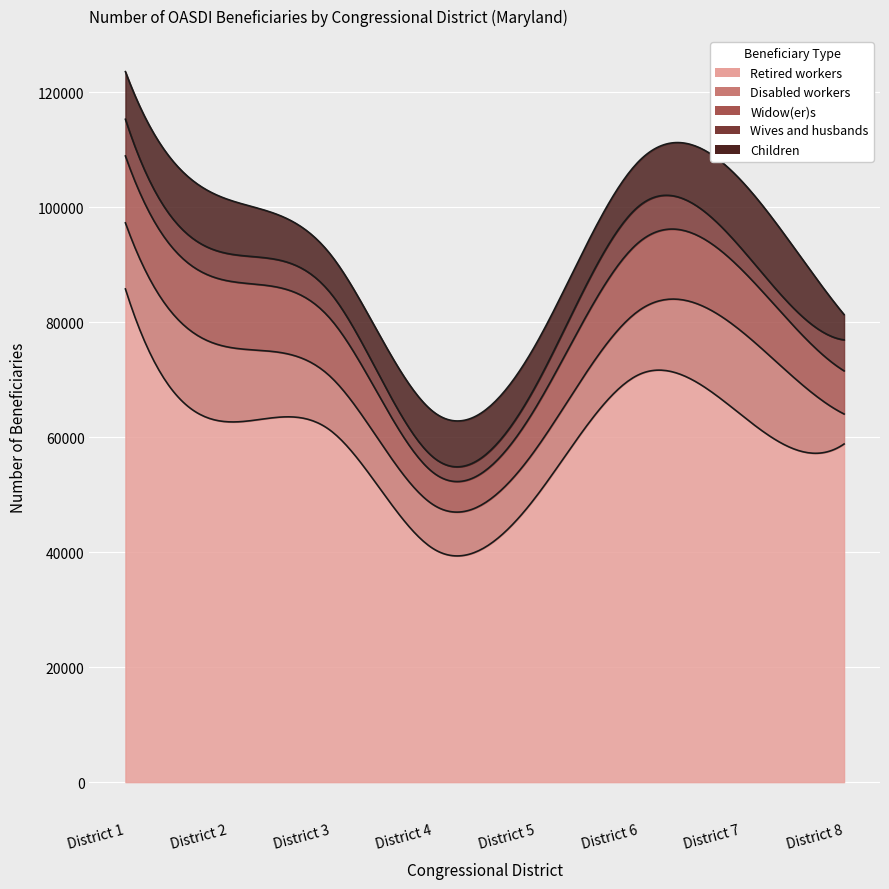

Which series has the largest total across all categories?

Retired workers